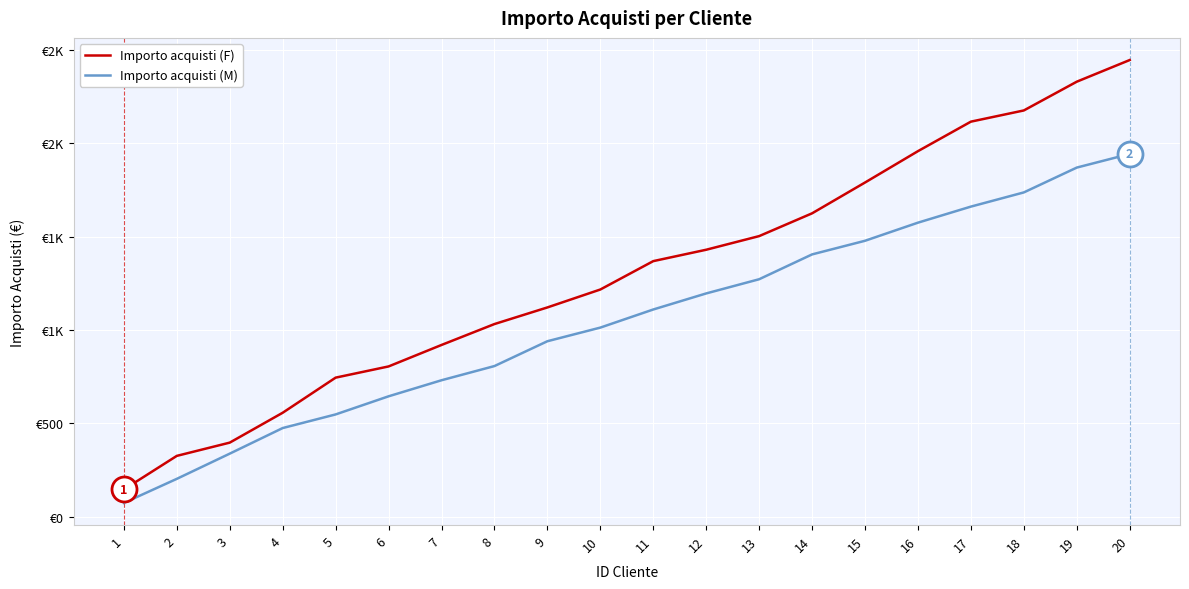

What are all the series names shown in the legend?

Importo acquisti (F), Importo acquisti (M)